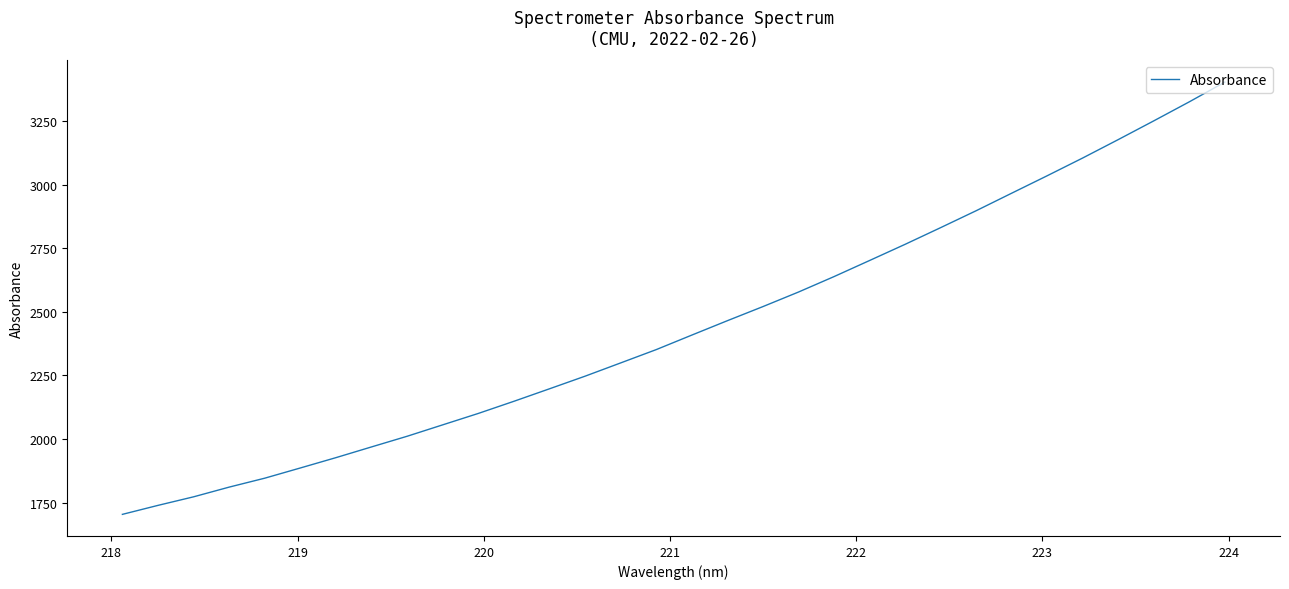

What is the difference between the maximum and minimum values?

1699.3